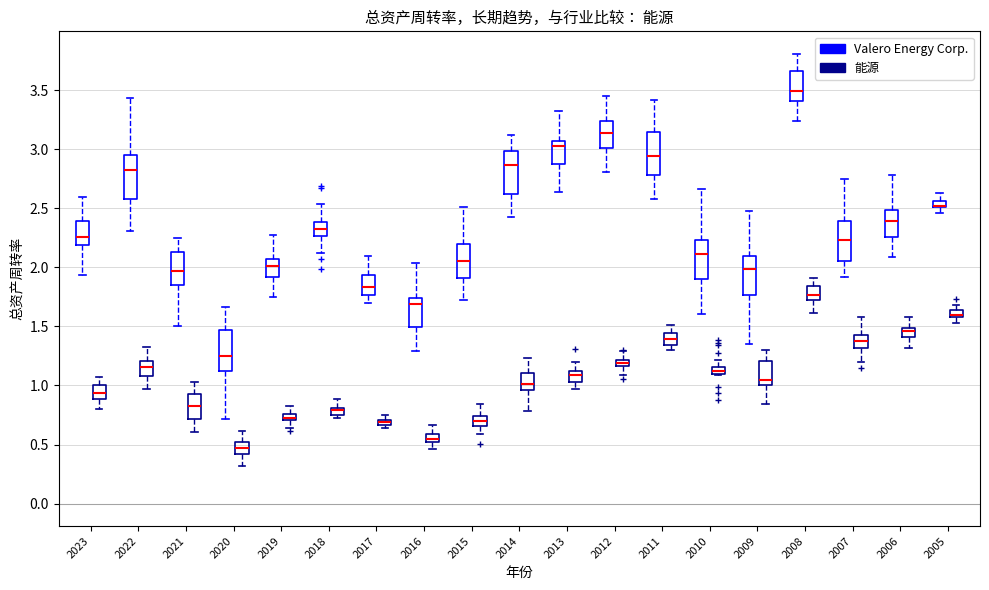

Where is the upper edge of the box for 2015 (能源) on the y-axis? The values are not printed on the chart, so give them approximately, as read against the axis.

0.75